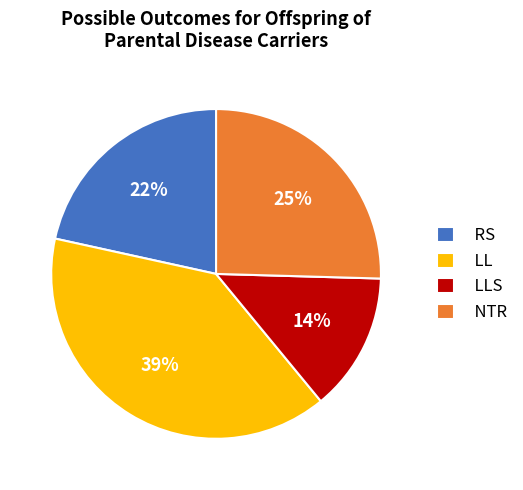

Which category has the smallest portion of the pie?

LLS